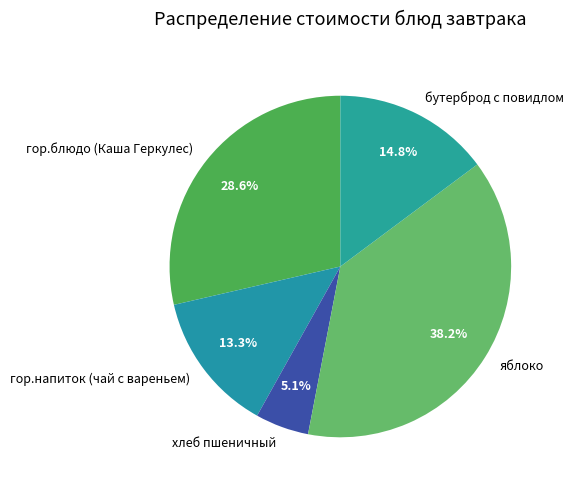

Rank the categories by value from lowest to highest.

хлеб пшеничный, гор.напиток (чай с вареньем), бутерброд с повидлом, гор.блюдо (Каша Геркулес), яблоко